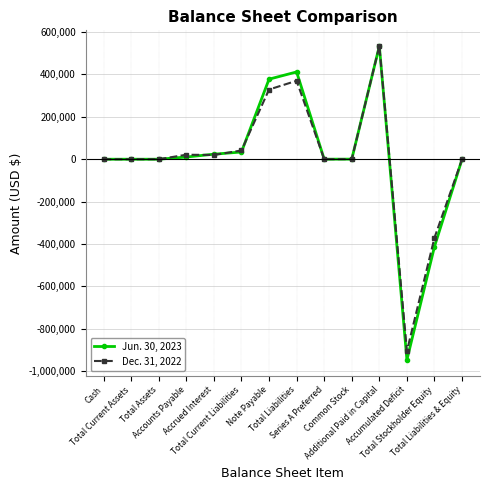

Does the chart display data point markers on the line(s)?

Yes